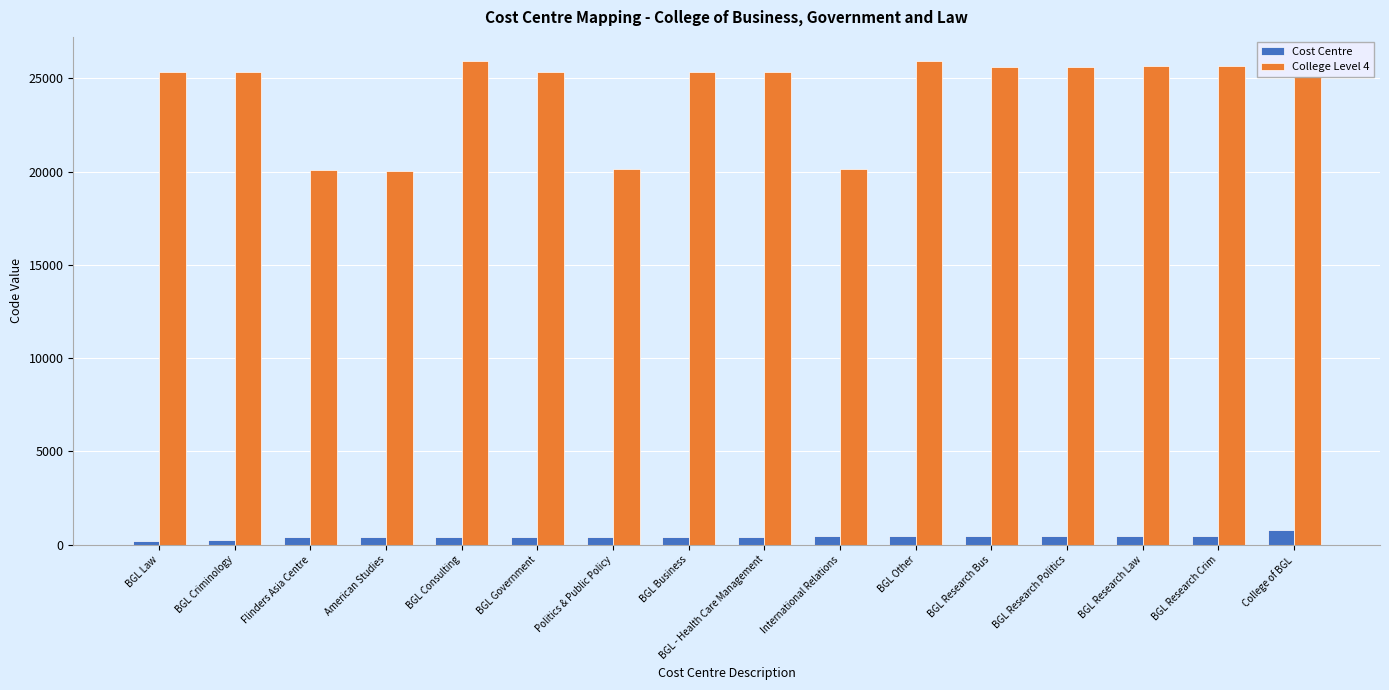

Is it true that Cost Centre equals 424 at American Studies?

True